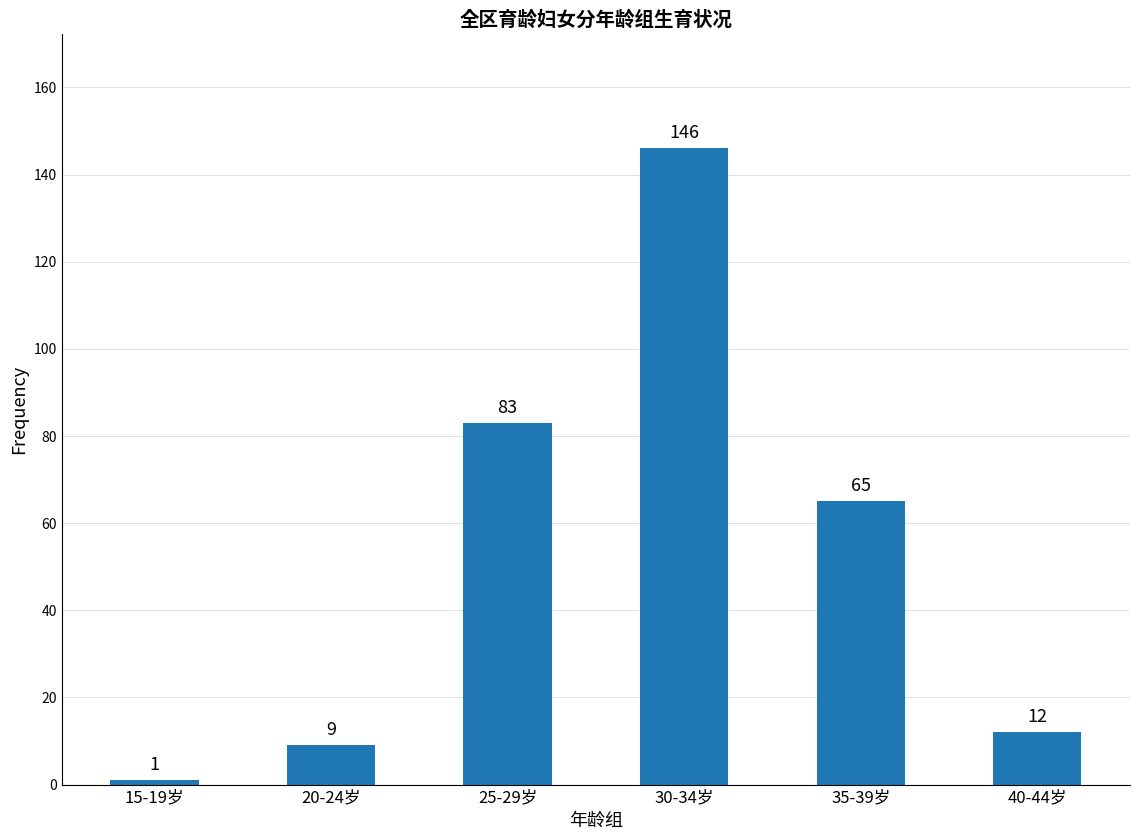

Reading left to right, transcribe all the data shown in this chart.

15-19岁=1	20-24岁=9	25-29岁=83	30-34岁=146	35-39岁=65	40-44岁=12